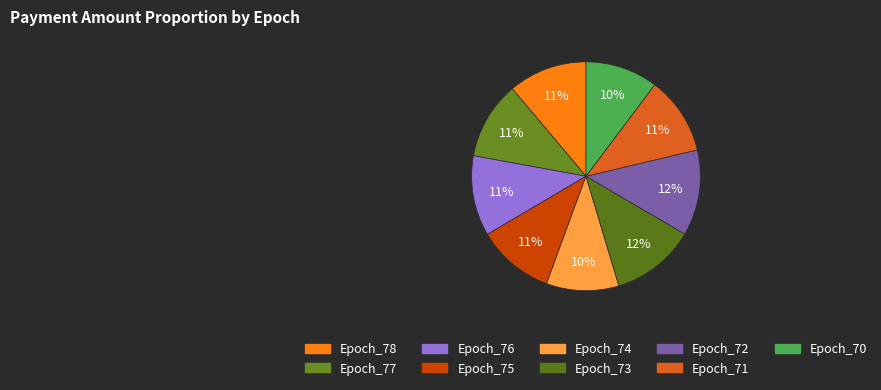

Count the number of slices in the pie.

9